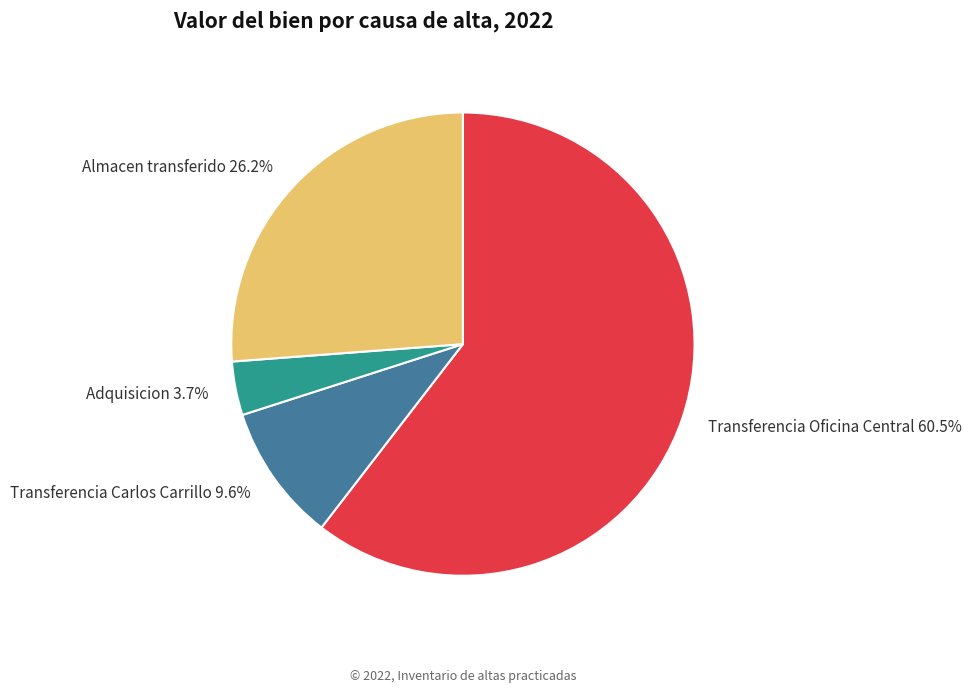

Which category has the biggest portion of the pie?

Transferencia Oficina Central 60.5%